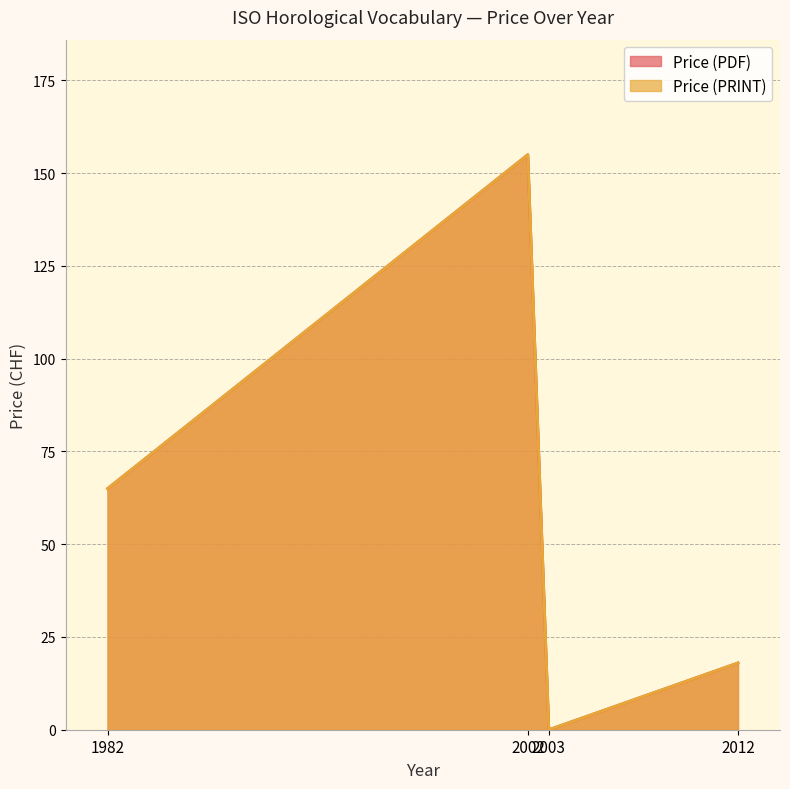

True or false: Price (PRINT) has a value of 155 at 2002.

True